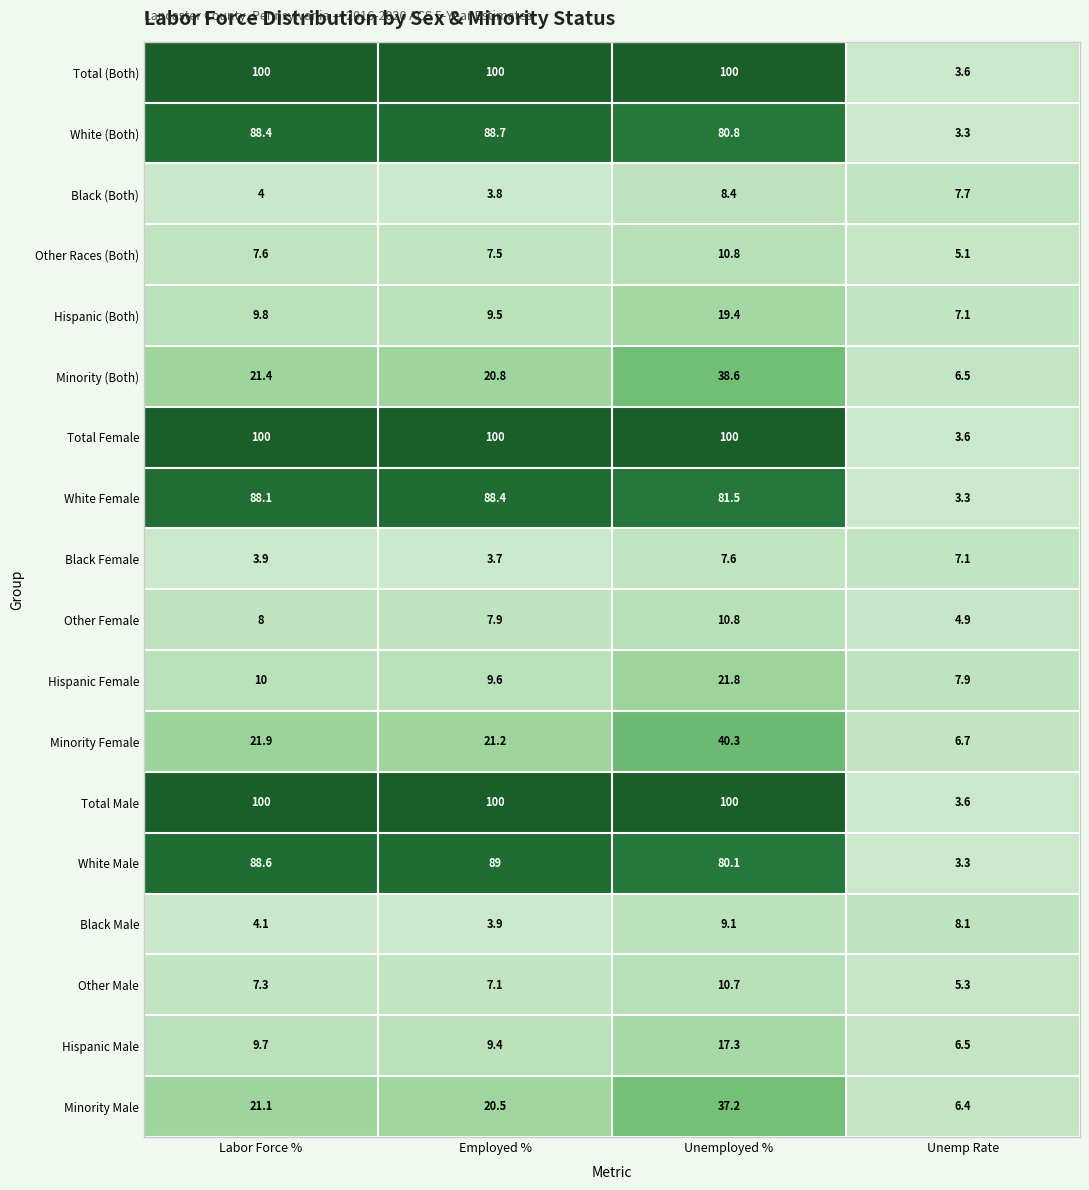

Is it true that Other Male equals 11.6 at Labor Force %?

False